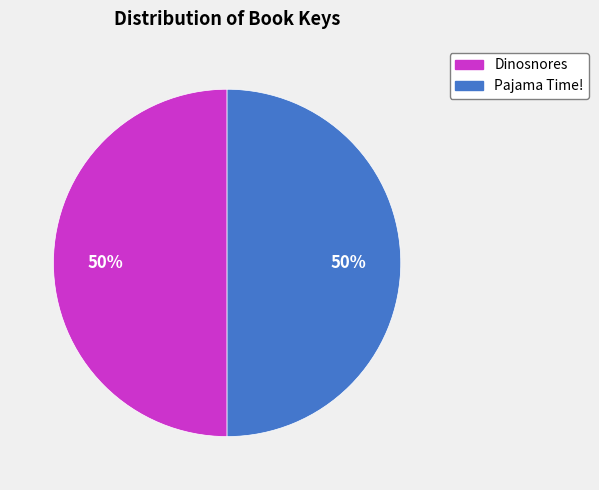

Do Pajama Time! and Dinosnores together represent more than half of the pie?

Yes